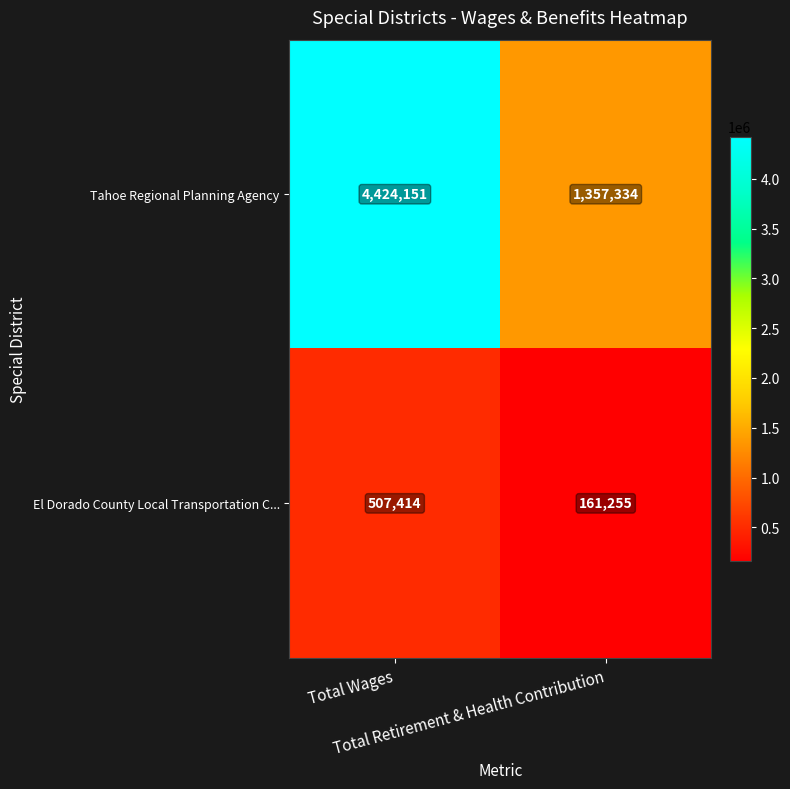

Rank the series by their average value, from highest to lowest.

Tahoe Regional Planning Agency, El Dorado County Local Transportation C...